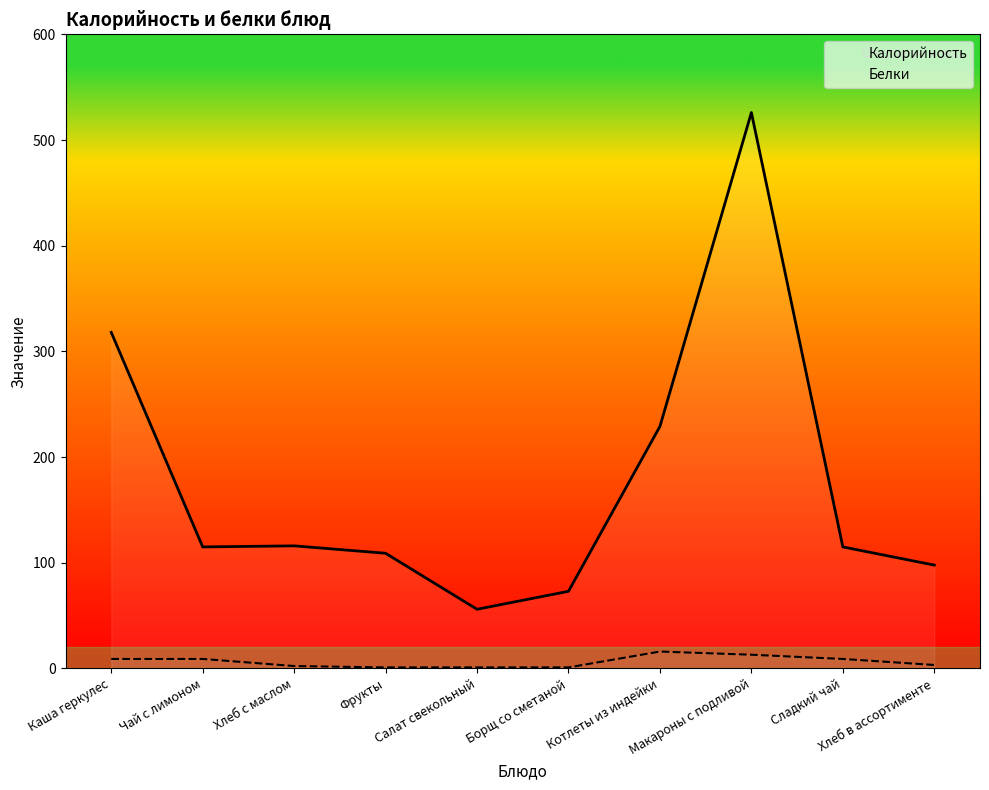

Is the value of Калорийность at Каша геркулес greater than the value of Белки at Сладкий чай?

Yes